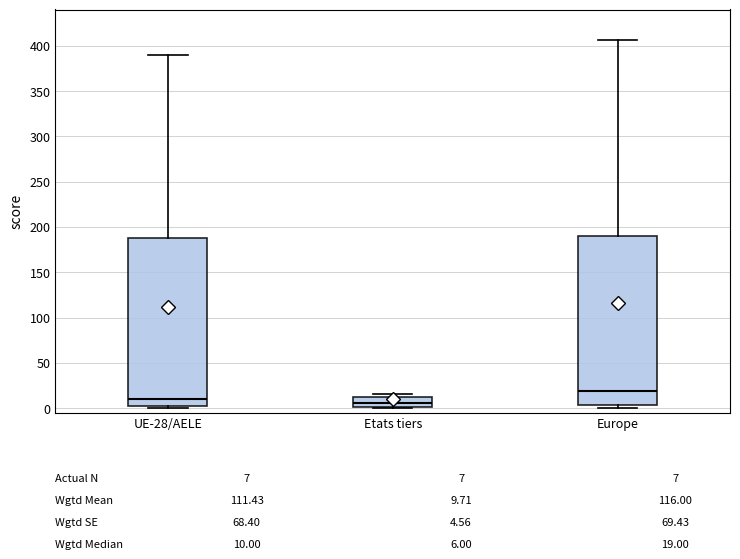

Which box has the highest median line?

Europe